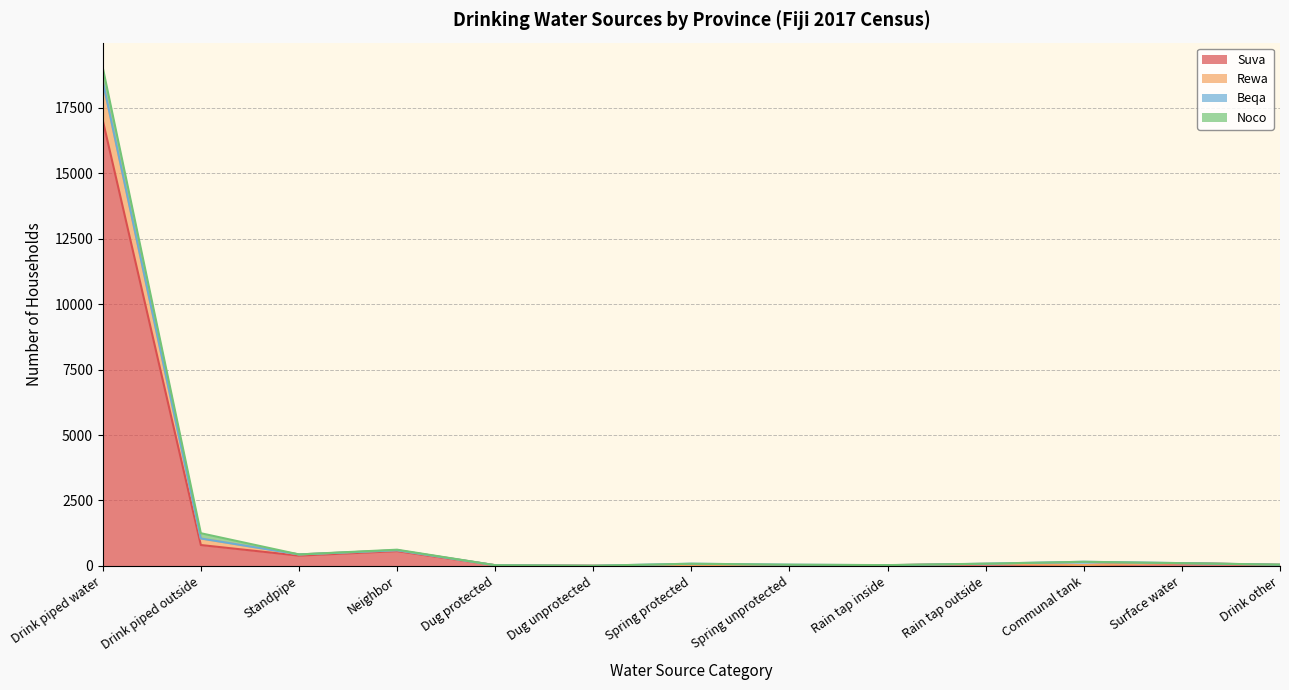

True or false: Rewa and Suva intersect in this chart.

False